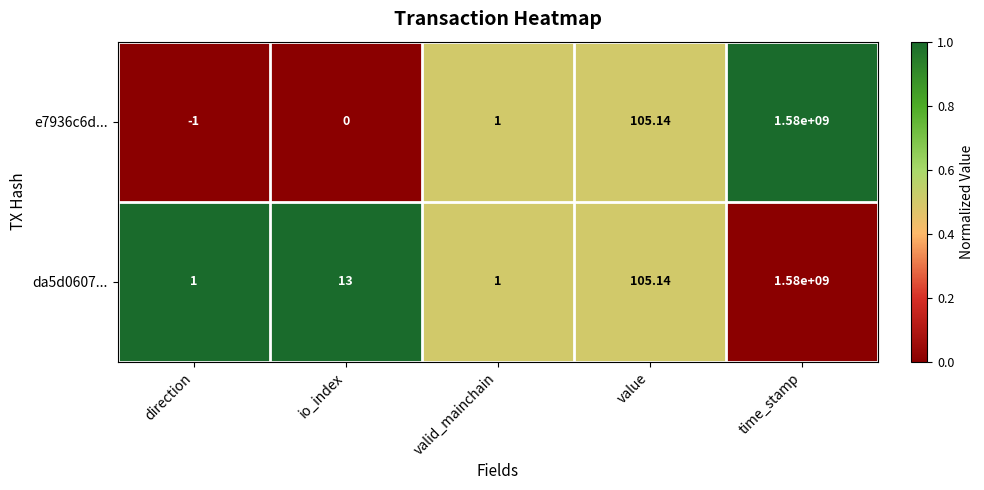

At which category does the chart reach its peak across all series?

time_stamp